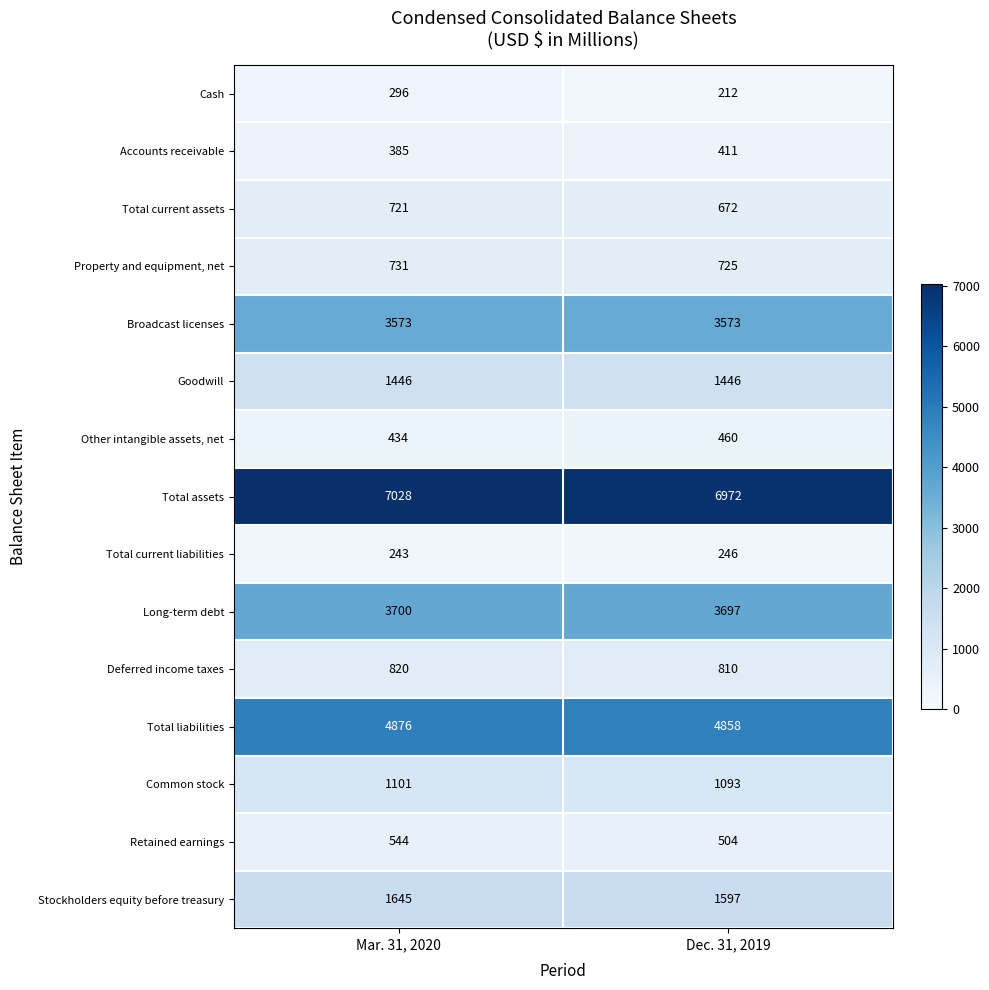

At how many categories does at least one series exceed 5973?

2